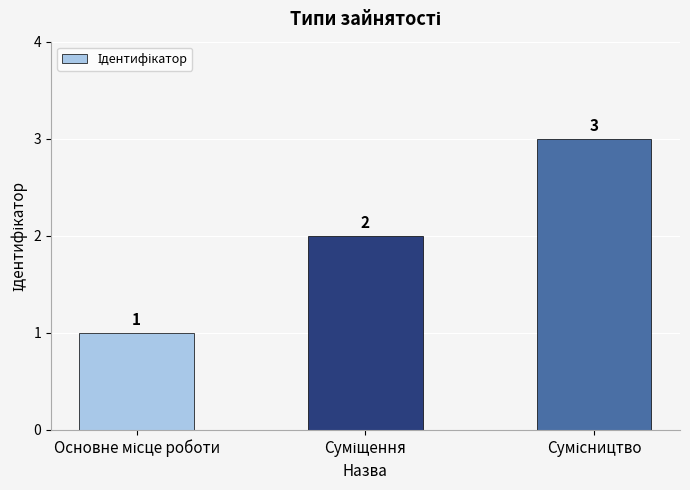

What is the value of the 1st bar from the left?

1